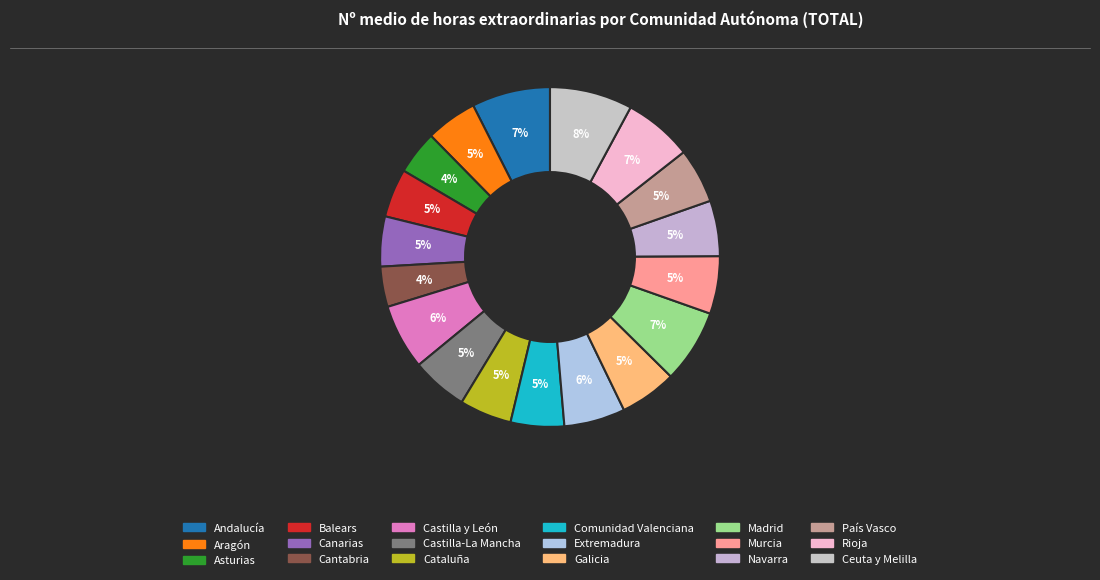

How much of the chart is everything except Galicia?

94.6%